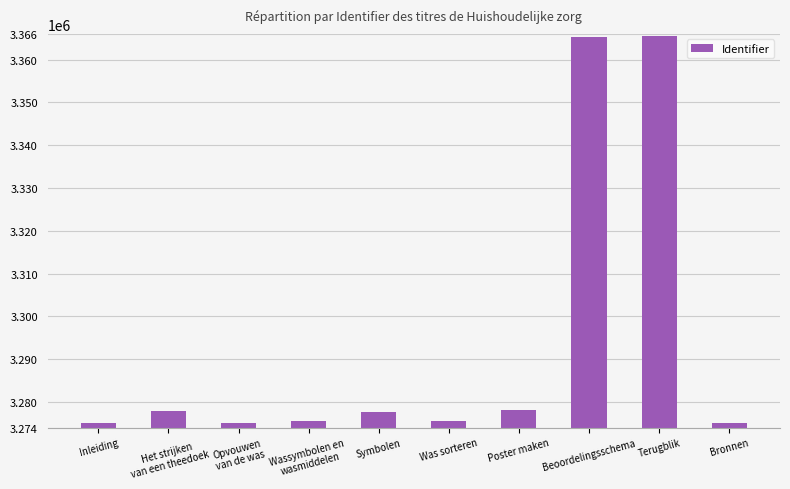

What value does the data have at Opvouwen
van de was, to the nearest 100?

3275000